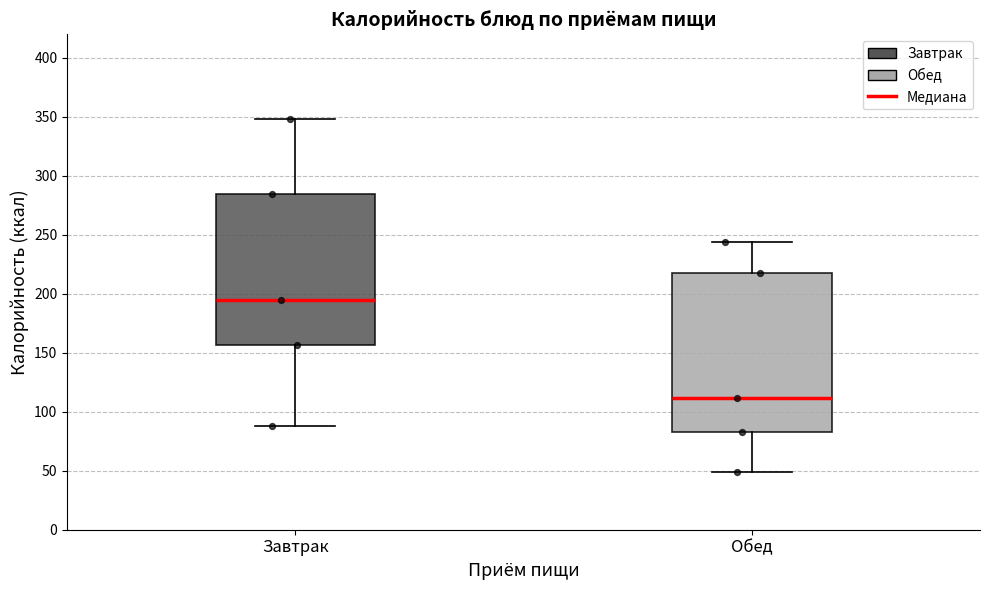

Which box has the highest median line?

Завтрак